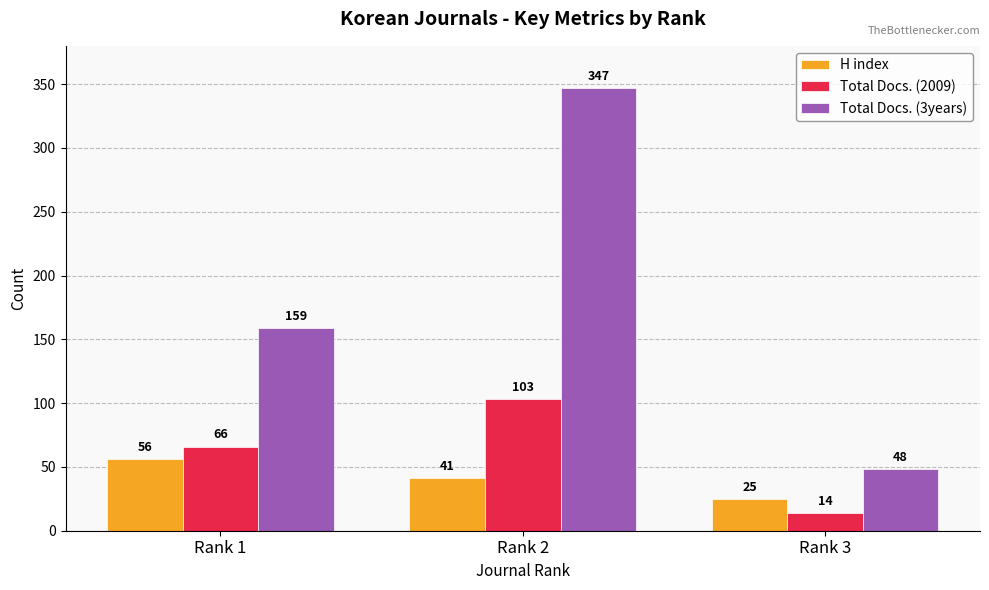

Reading left to right, extract all data points from this chart.

H index: Rank 1=56	Rank 2=41	Rank 3=25
Total Docs. (2009): Rank 1=66	Rank 2=103	Rank 3=14
Total Docs. (3years): Rank 1=159	Rank 2=347	Rank 3=48